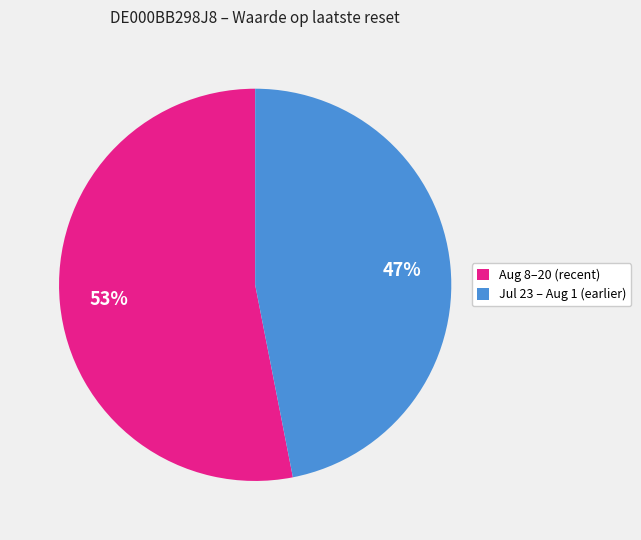

Do Aug 8–20 (recent) and Jul 23 – Aug 1 (earlier) together represent more than half of the pie?

Yes